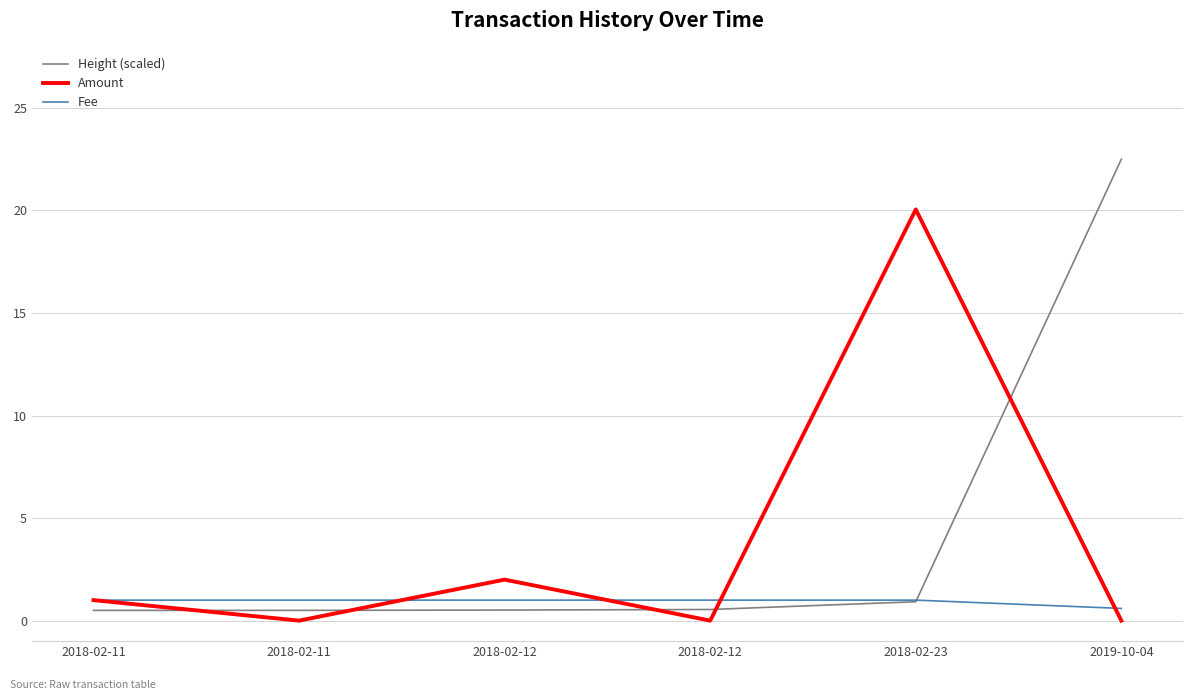

Is it true that Fee equals 0.6 at 2018-02-11?

False